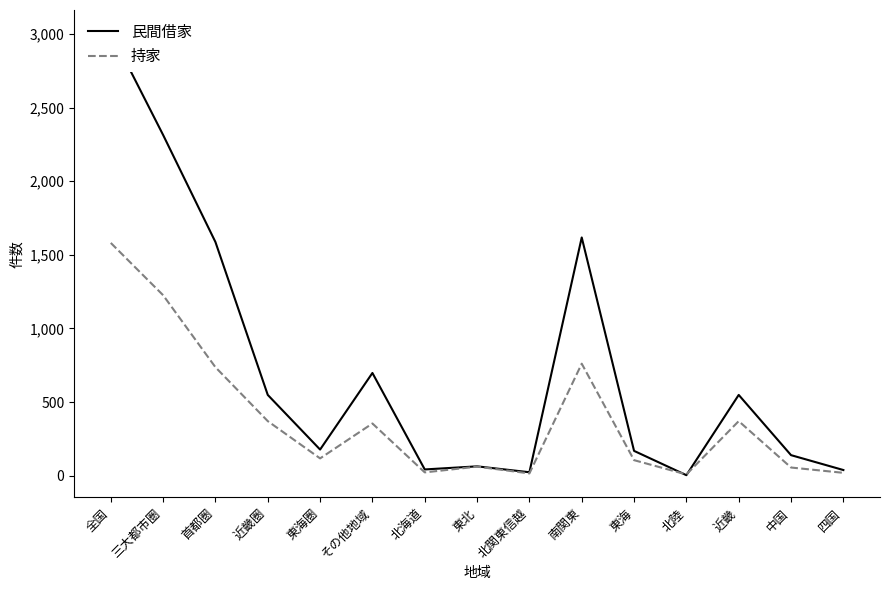

In 民間借家, how many points are lower than both neighbors (excluding endpoints)?

4